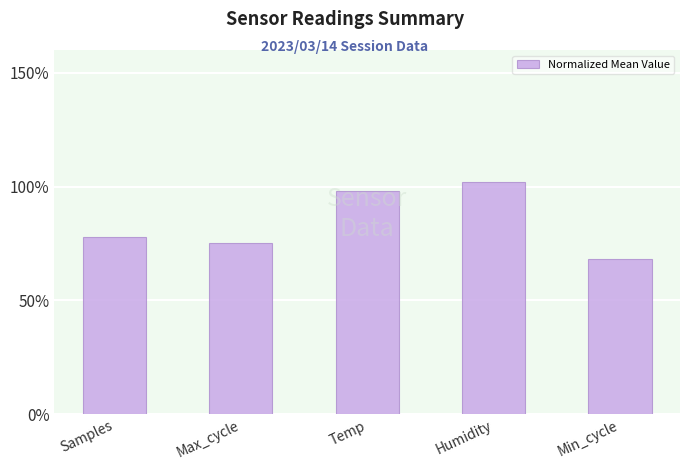

Where is the data nearest to the value 0?

Min_cycle